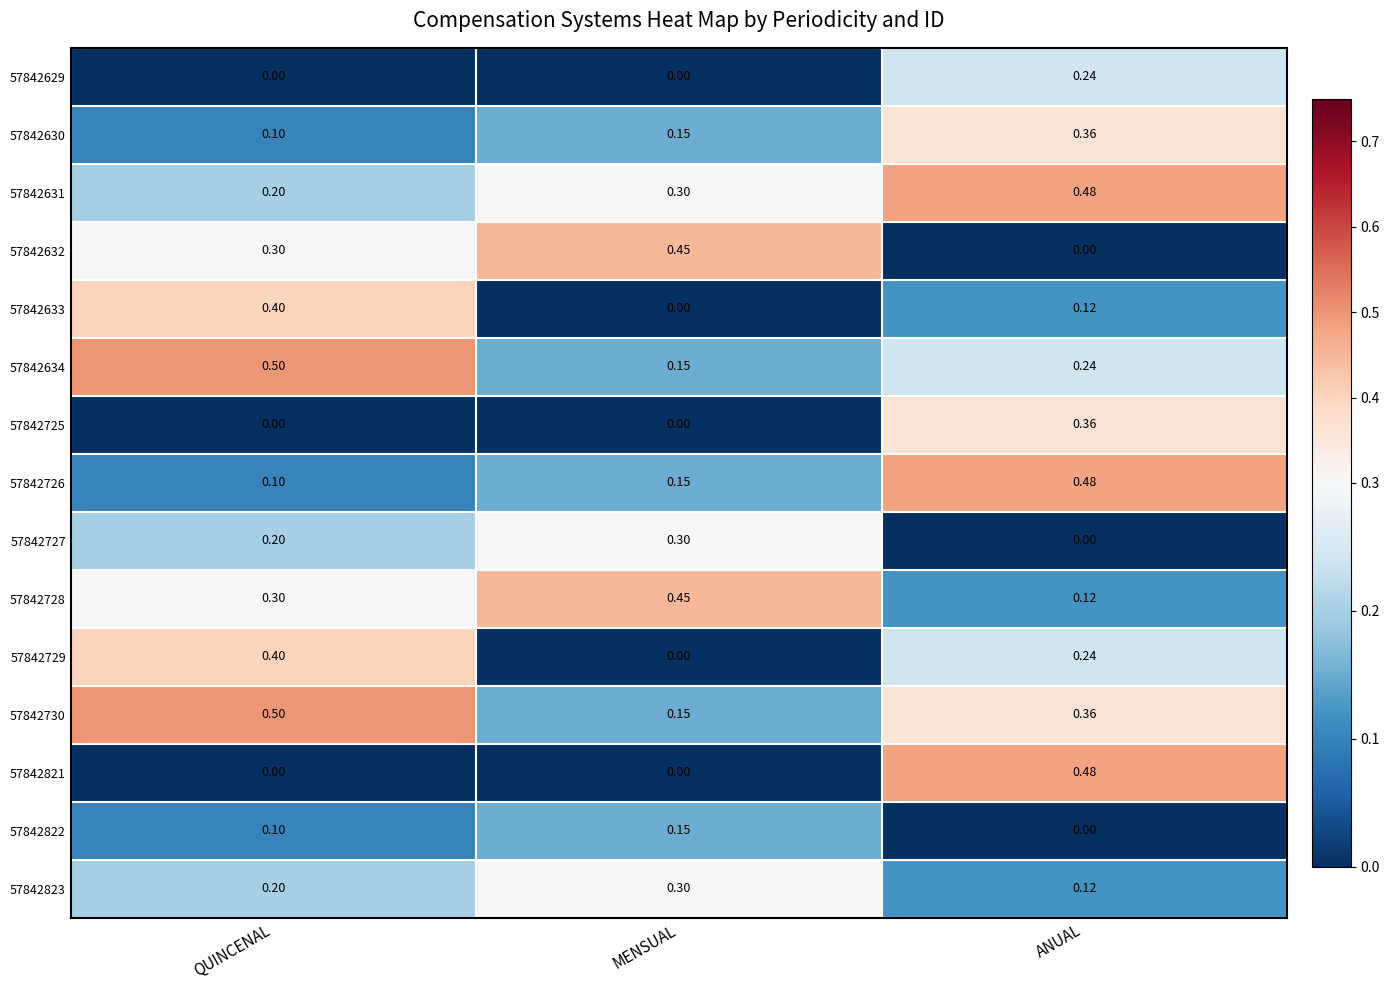

Count the number of categories in the chart.

3